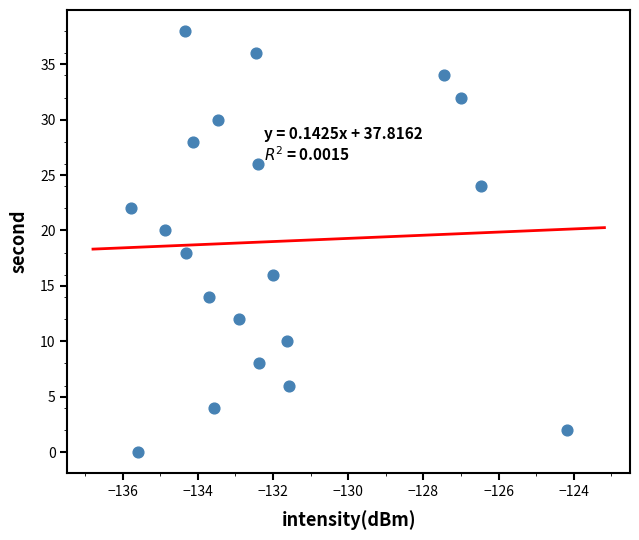

What is the range of Y values (max minus min)?

38